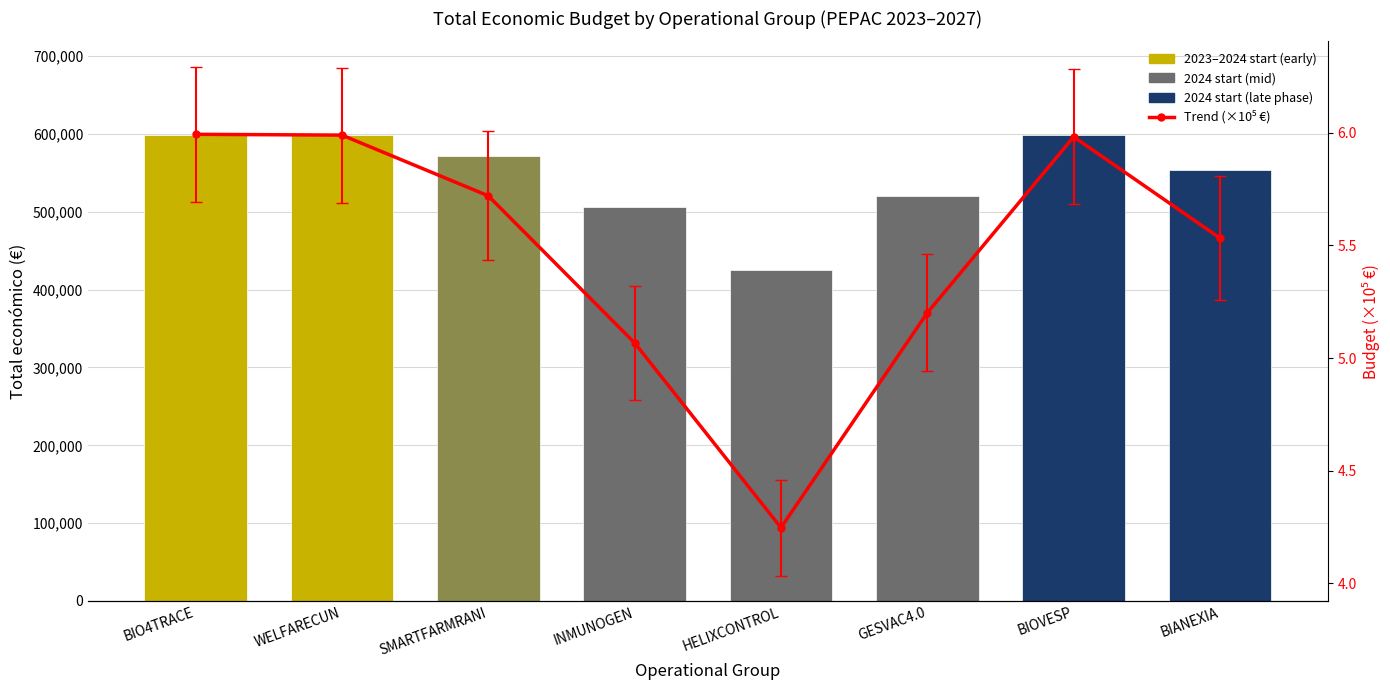

How many groups of bars are there?

8